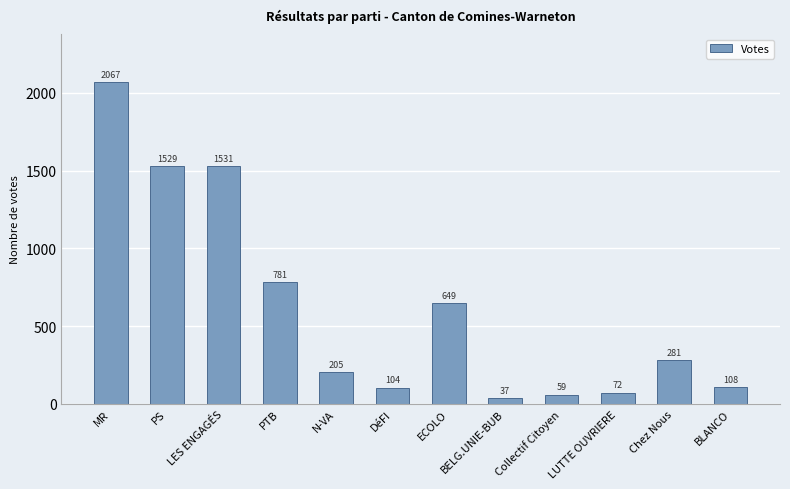

Is it true that the value at BLANCO is 108?

True